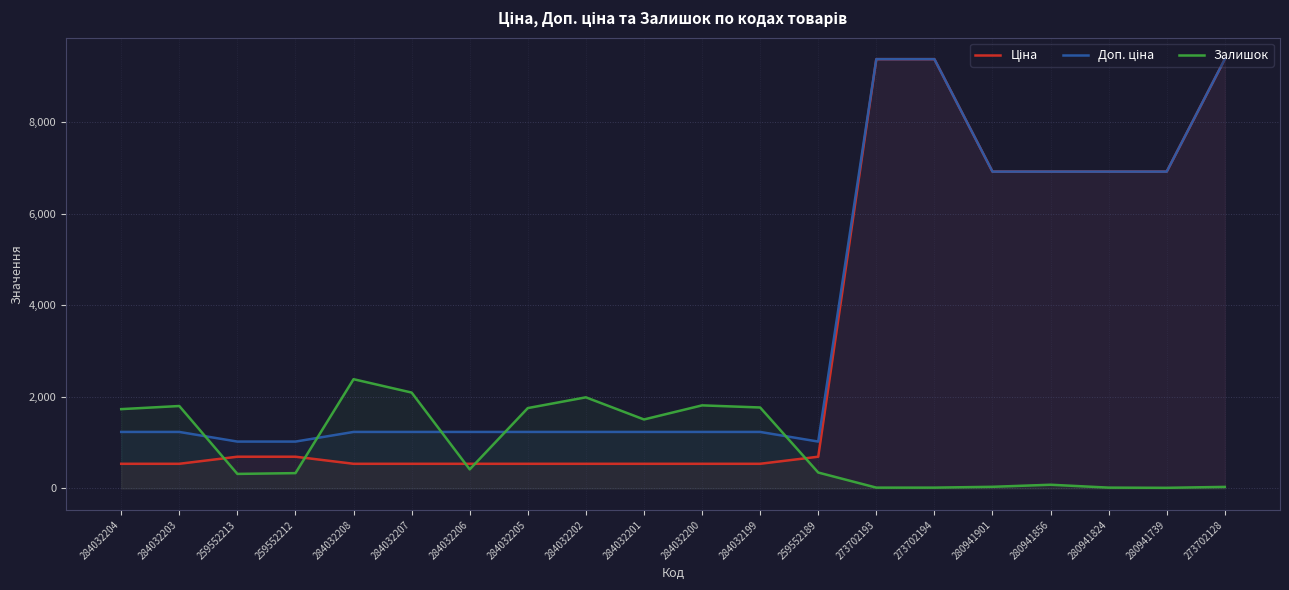

What is the difference between the highest and lowest values at 284032208?

1849.0